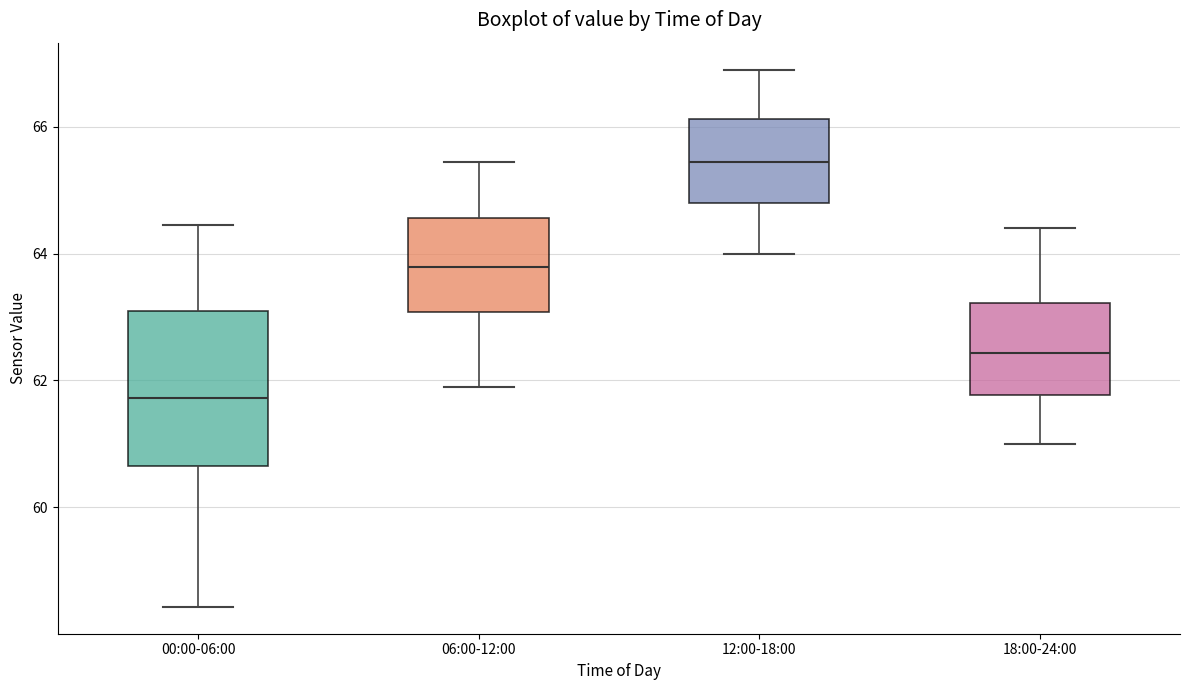

Reading left to right, read every box against the y-axis: the position of its median line, the range the box covers, and the ends of its whiskers. The values are not printed on the chart, so give them approximately, as read against the axis.

00:00-06:00: median 61.8, box 60.6 to 63.0, whiskers 58.4 to 64.4
06:00-12:00: median 63.8, box 63.0 to 64.6, whiskers 62.0 to 65.4
12:00-18:00: median 65.4, box 64.8 to 66.2, whiskers 64.0 to 67.0
18:00-24:00: median 62.4, box 61.8 to 63.2, whiskers 61.0 to 64.4